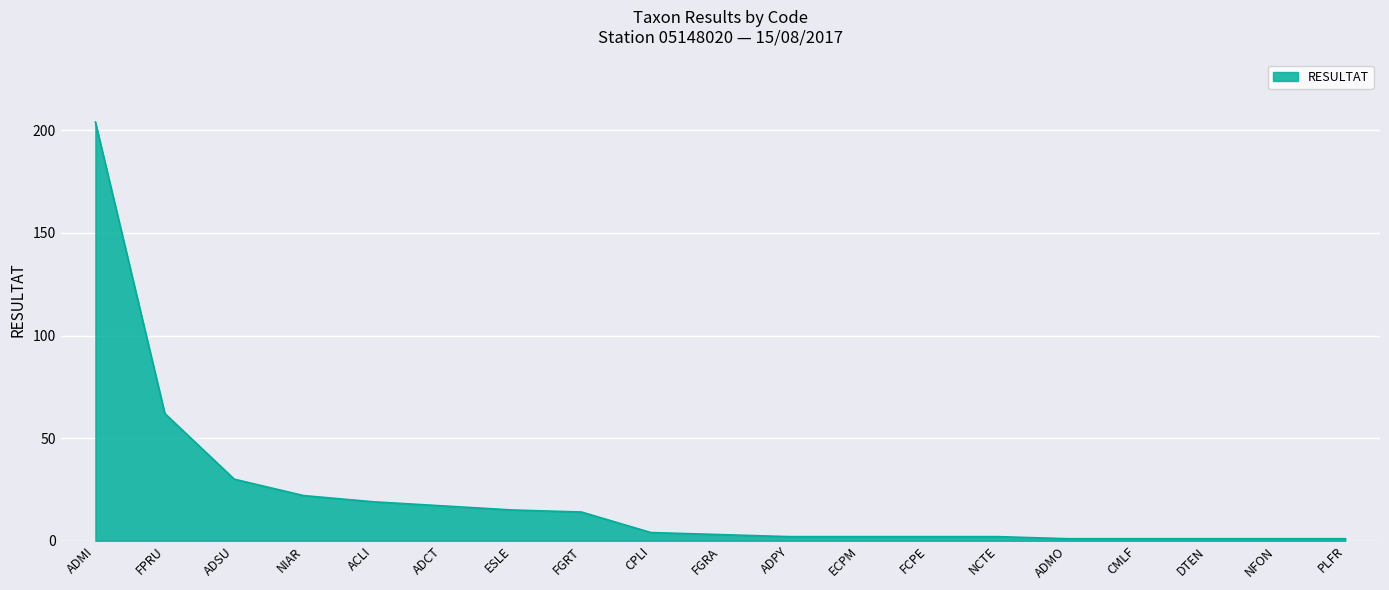

Which has a higher value, ESLE or ADMO?

ESLE